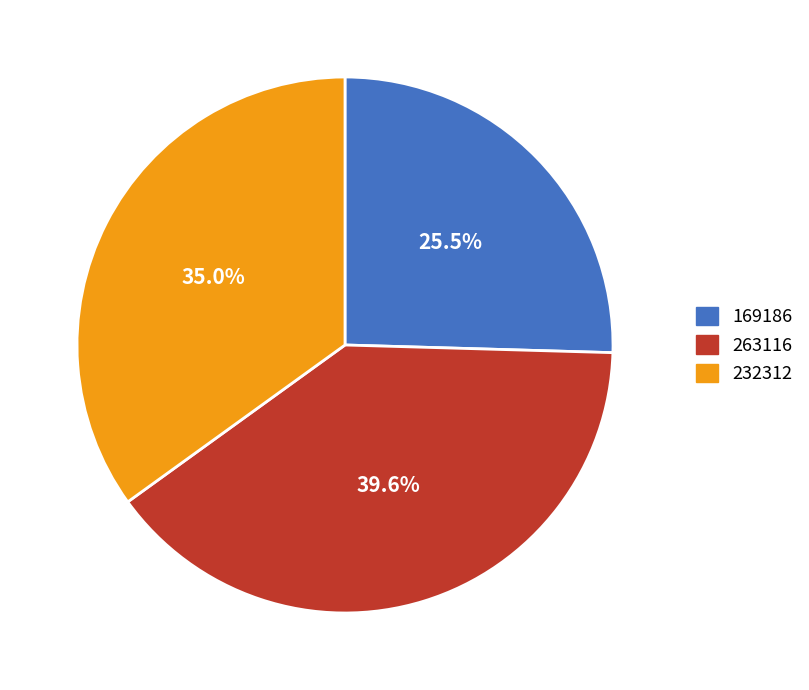

What is the ratio of the value at 169186 to the value at 232312?

0.7